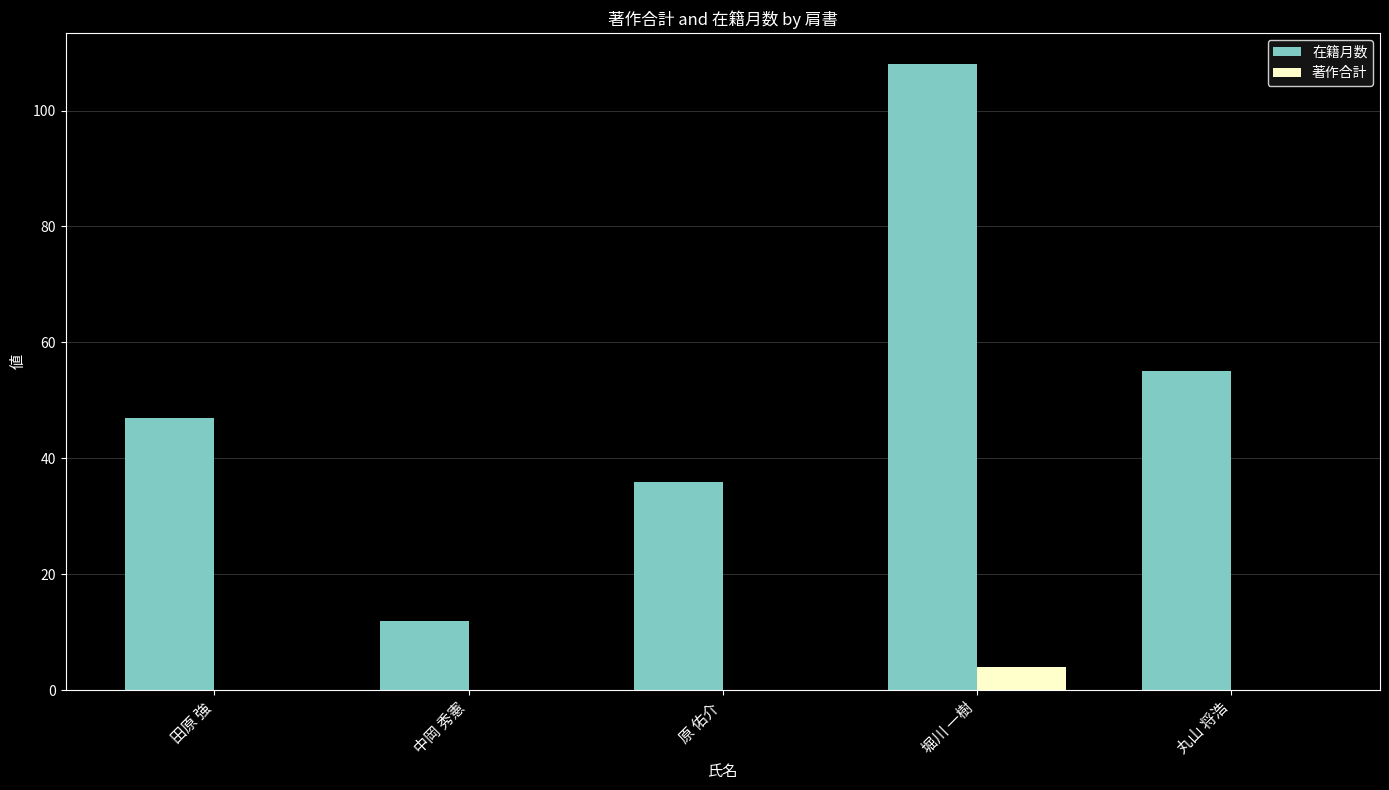

What is the sum of all 在籍月数 values?

258